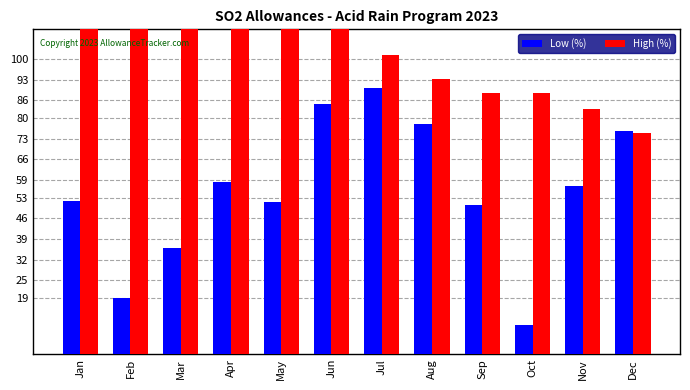

At which category is the sum across all series the highest?

Jun